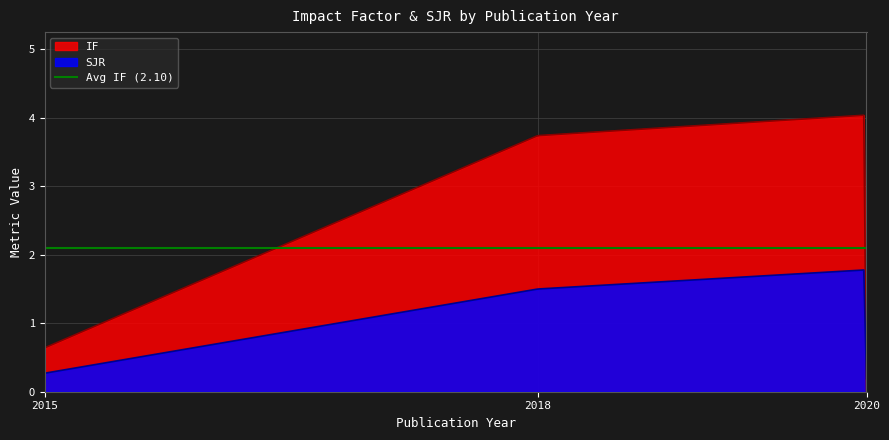

At which label does IF reach its minimum?

2020